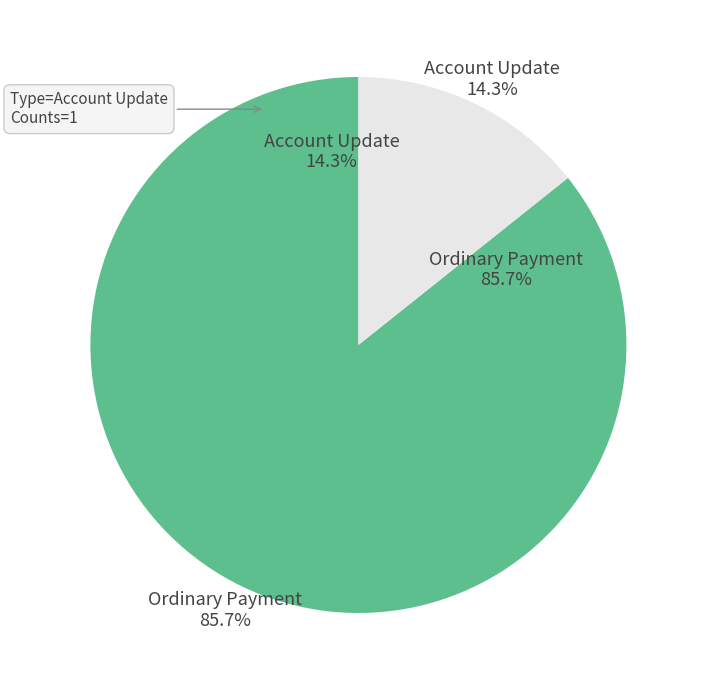

Is it true that 4 is 45% of the pie?

False